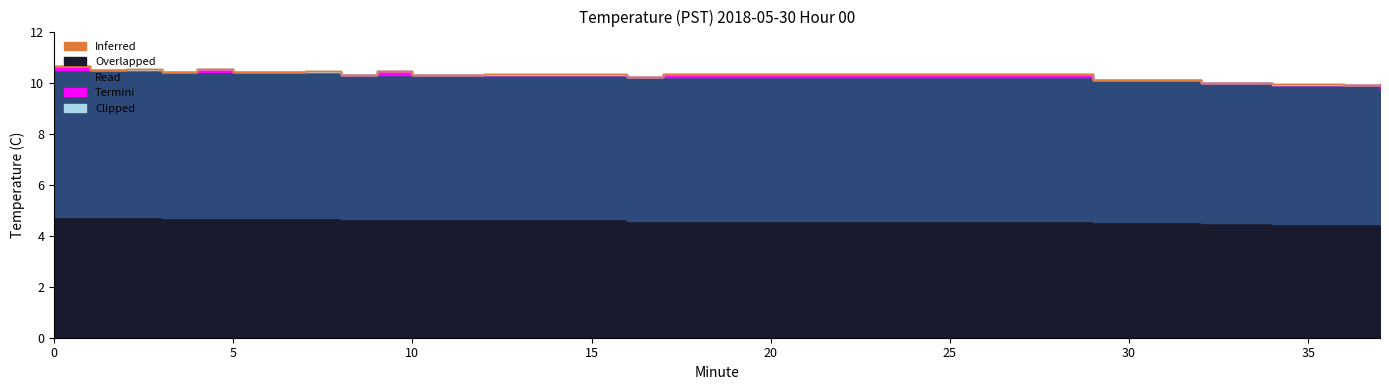

True or false: Overlapped and Inferred cross at least once.

False